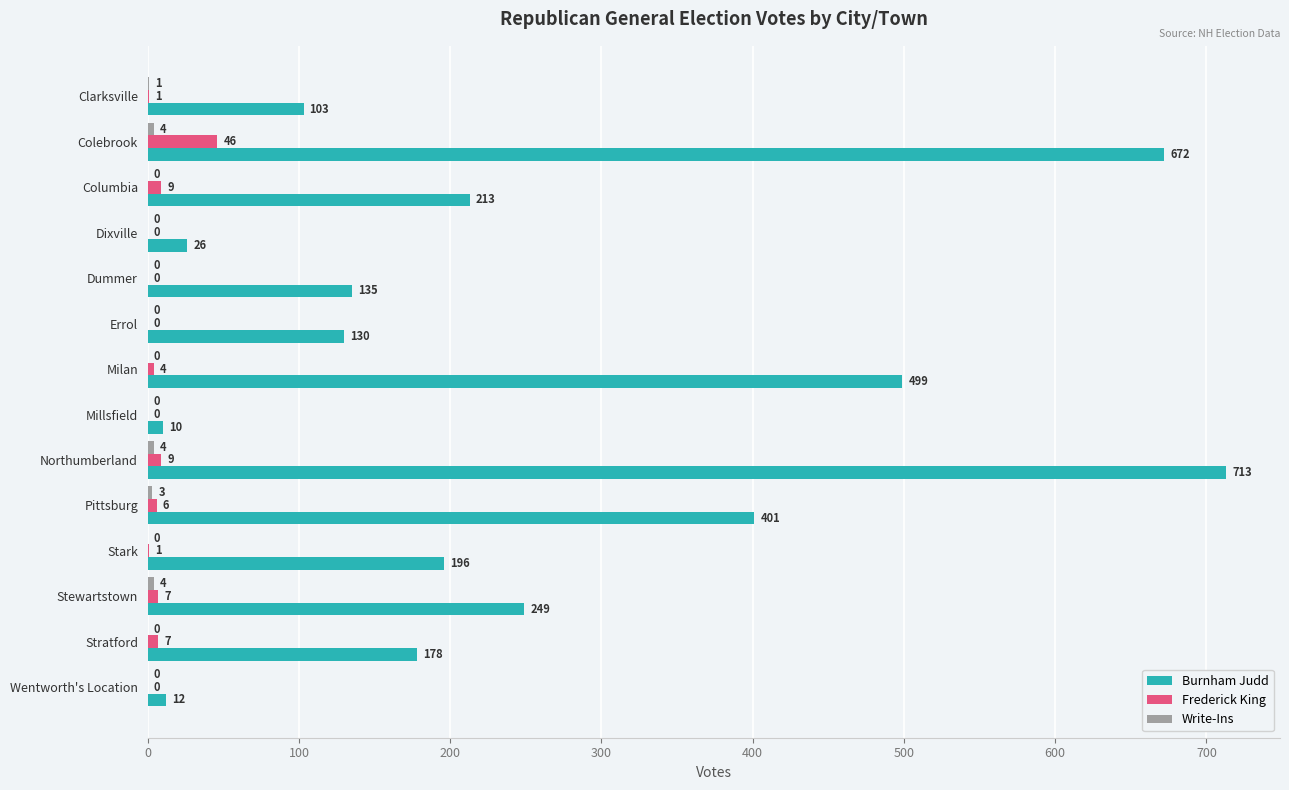

Which series has the largest total across all categories?

Burnham Judd